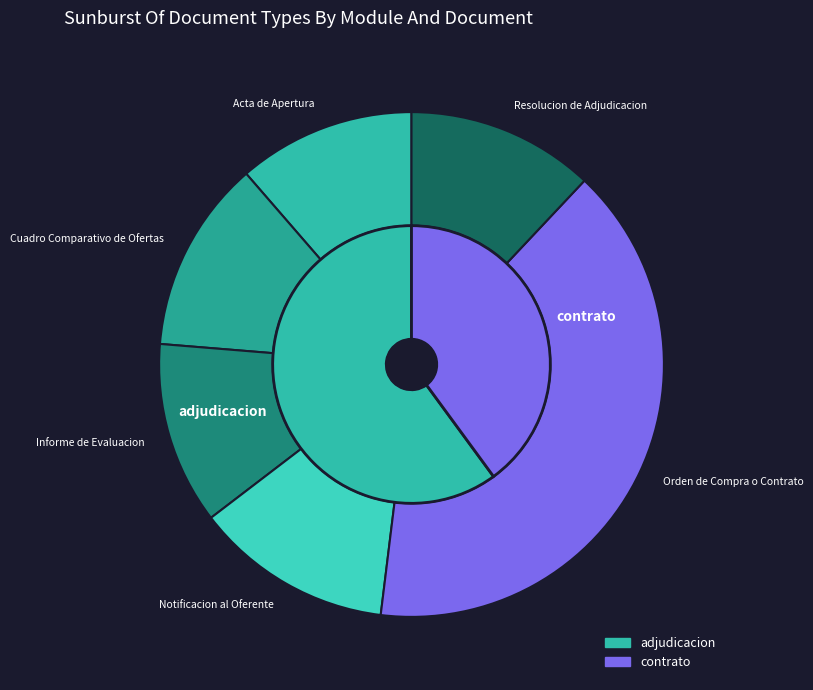

Between Acta de Apertura and Informe de Evaluacion, which is larger?

Informe de Evaluacion